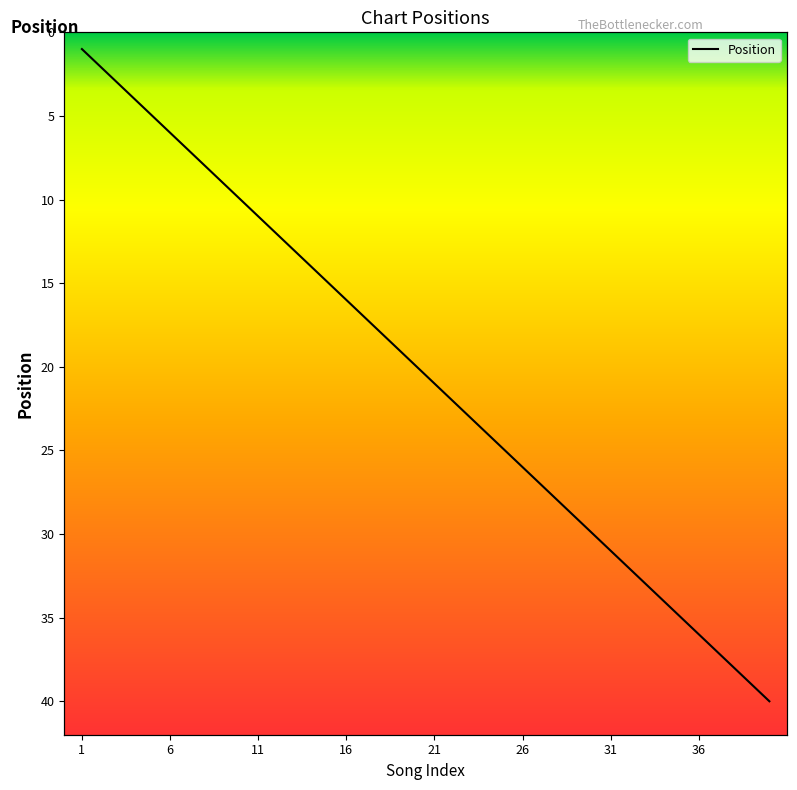

At which category does the chart reach its minimum across all series?

1